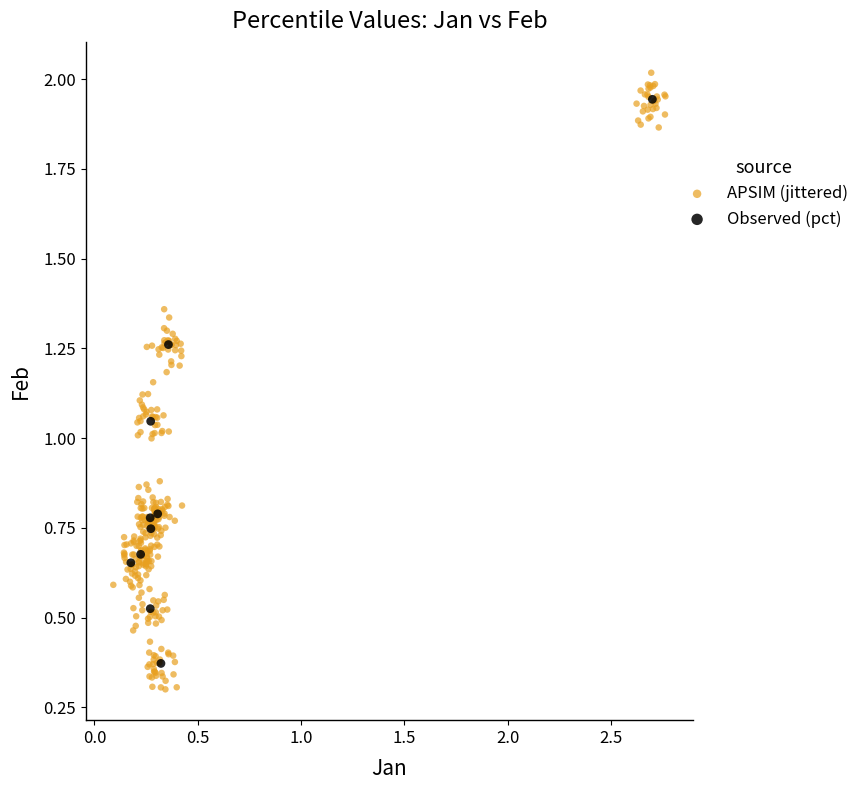

Which series has the widest spread of Y values?

APSIM (jittered)